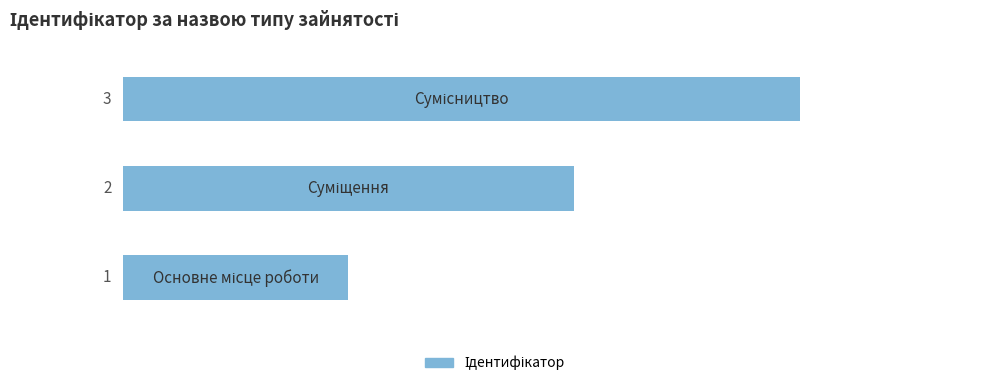

What is the sum of all values?

6